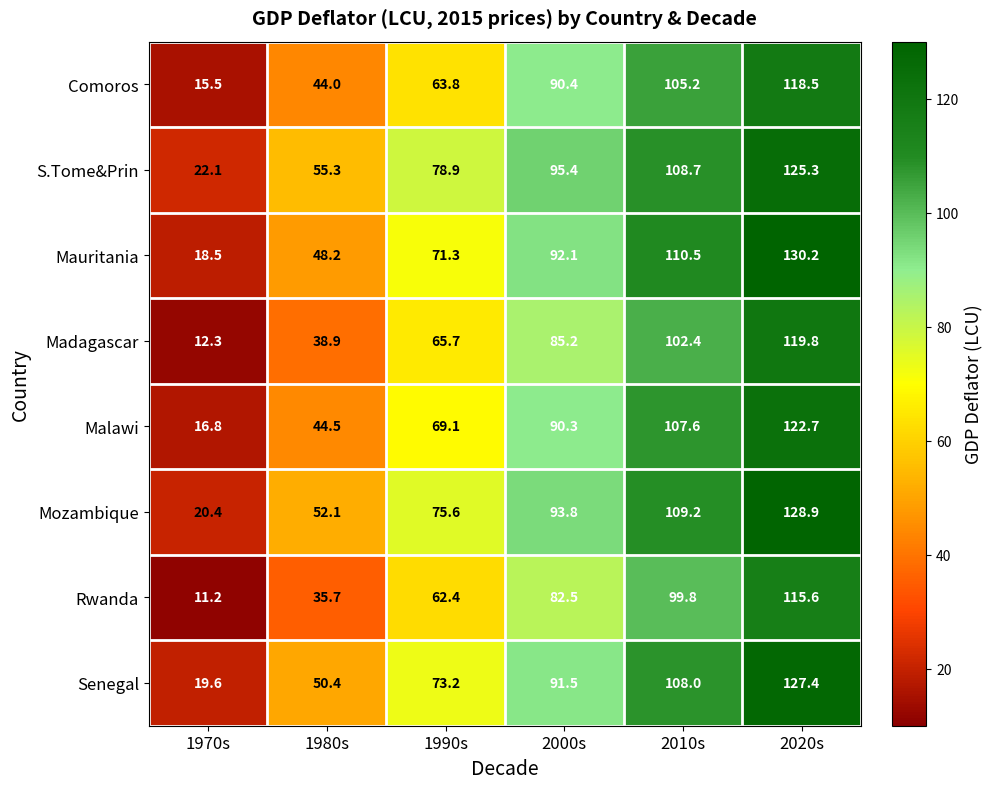

What is the greatest value displayed?

130.2